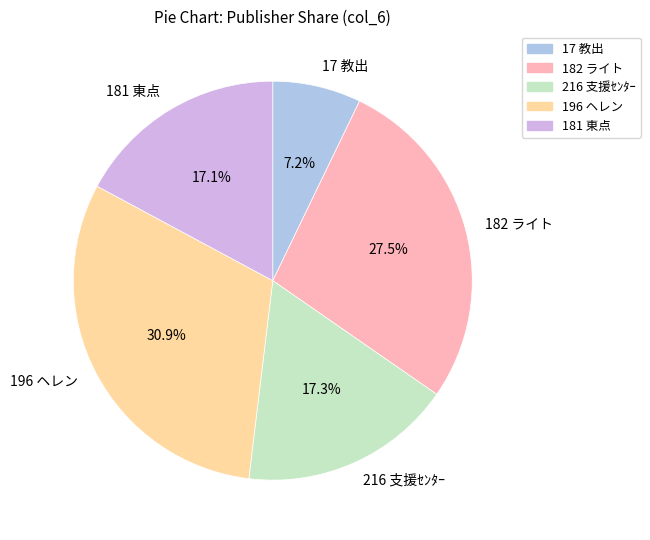

To the nearest percent, what is the average slice percentage?

20%